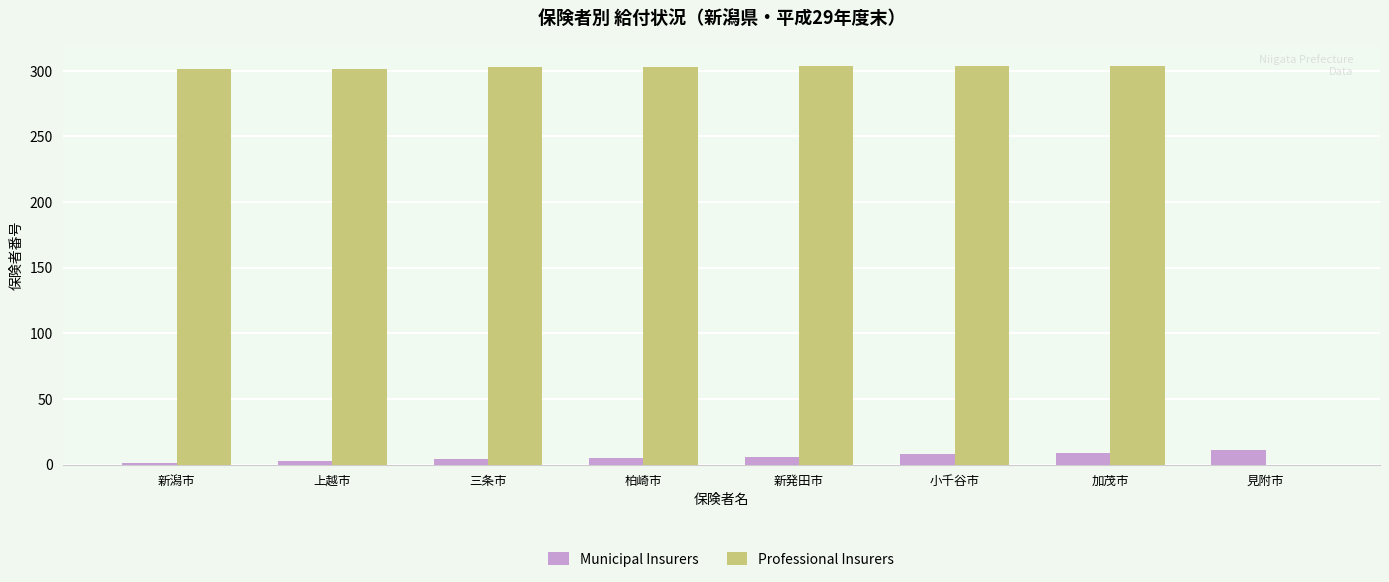

Which series has the largest total across all categories?

Professional Insurers